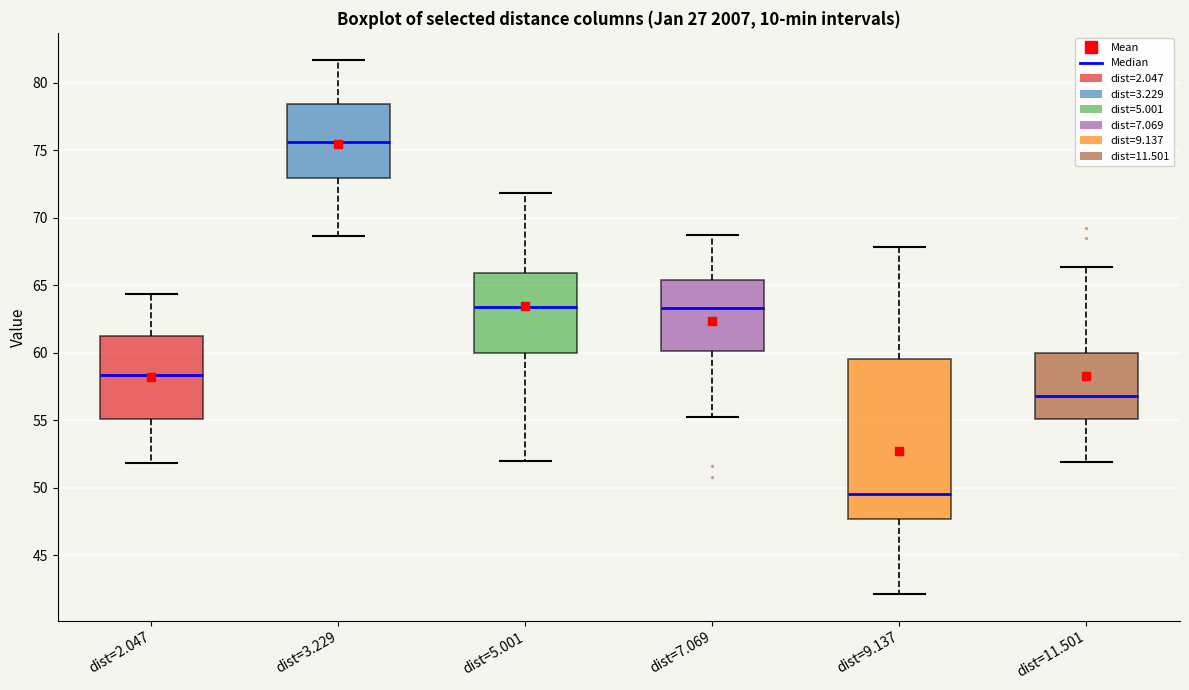

Where is the upper edge of the box for dist=7.069 on the y-axis? The values are not printed on the chart, so give them approximately, as read against the axis.

65.5